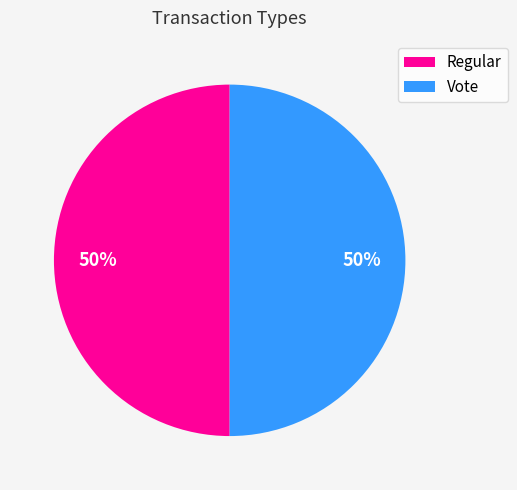

What is the ratio of the value at Vote to the value at Regular?

1.0